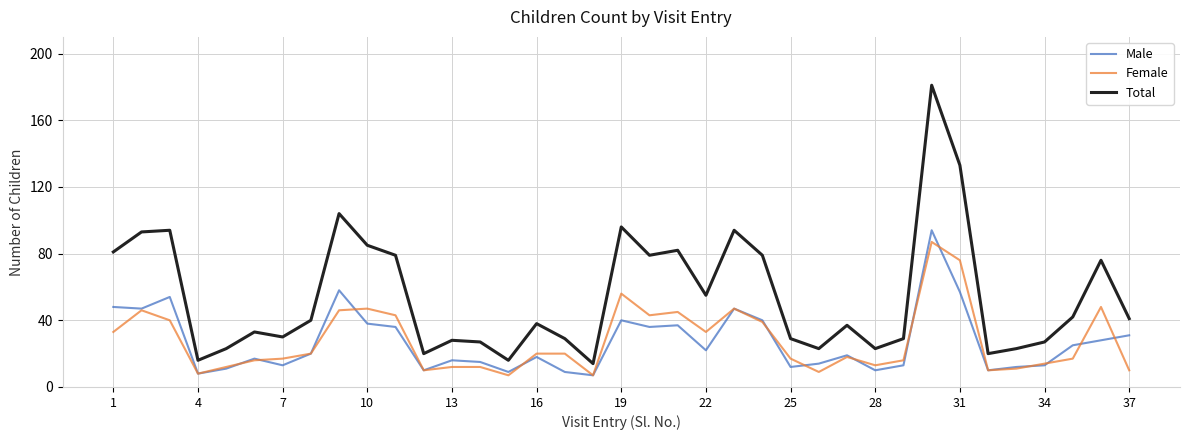

Which series has the widest spread of values?

Total